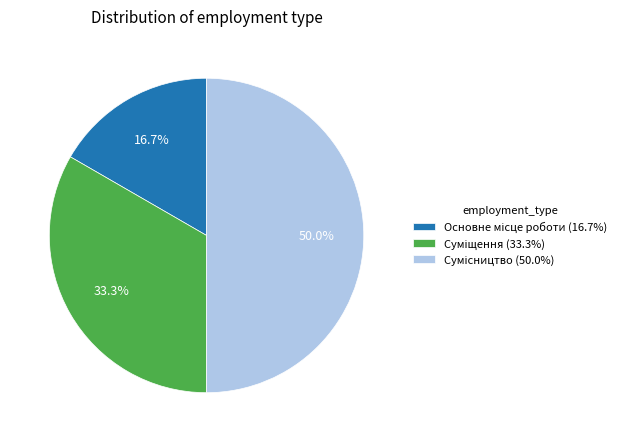

Which slice is the largest?

Сумісництво